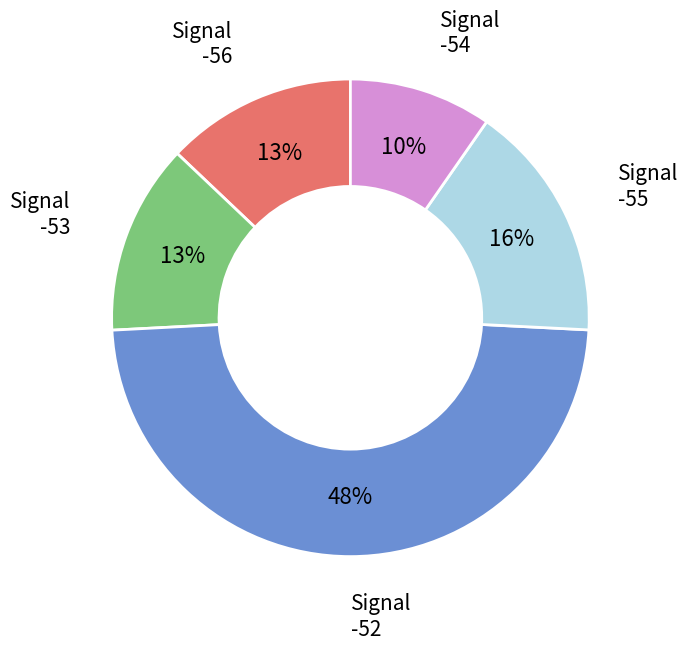

Does any single category account for the majority?

No